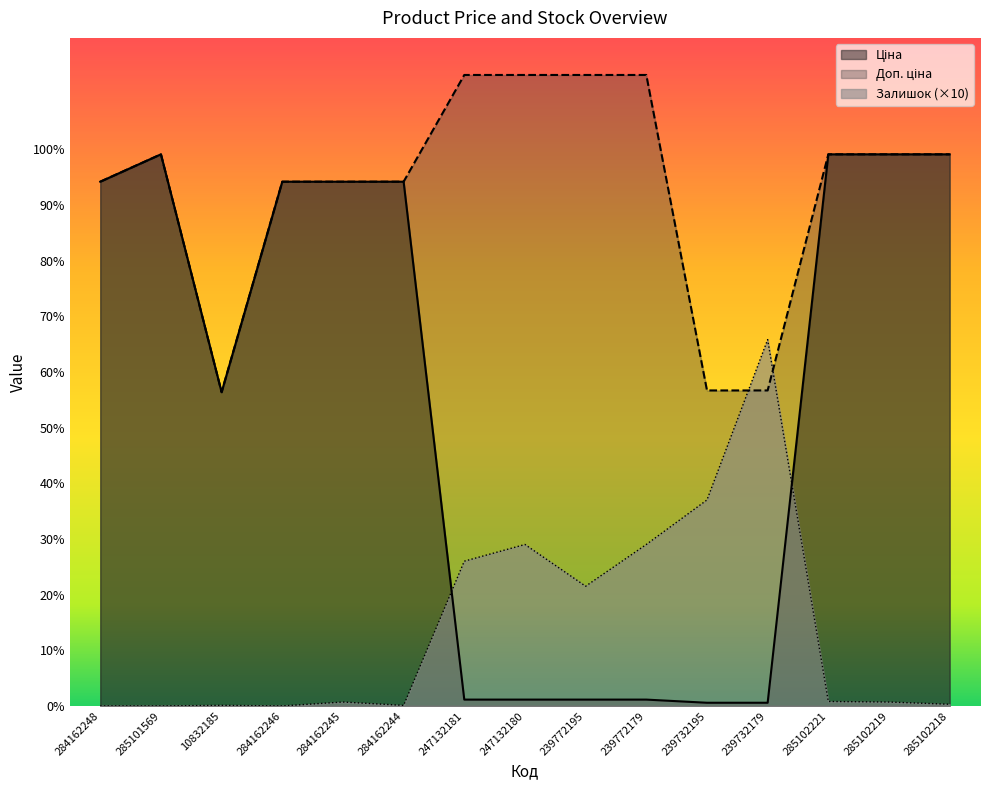

Reading left to right, extract all data points from this chart.

Ціна: 9416.9	9908.5	5636.0	9416.9	9416.9	9416.9	113.3	113.3	113.3	113.3	56.7	56.7	9908.5	9908.5	9908.5
Доп. ціна: 9416.9	9908.5	5636.0	9416.9	9416.9	9416.9	11334.0	11334.0	11334.0	11334.0	5667.0	5667.0	9908.5	9908.5	9908.5
Залишок: 0.0	0.0	10.0	0.0	70.0	10.0	2600.0	2900.0	2150.0	2900.0	3700.0	6580.0	80.0	70.0	30.0